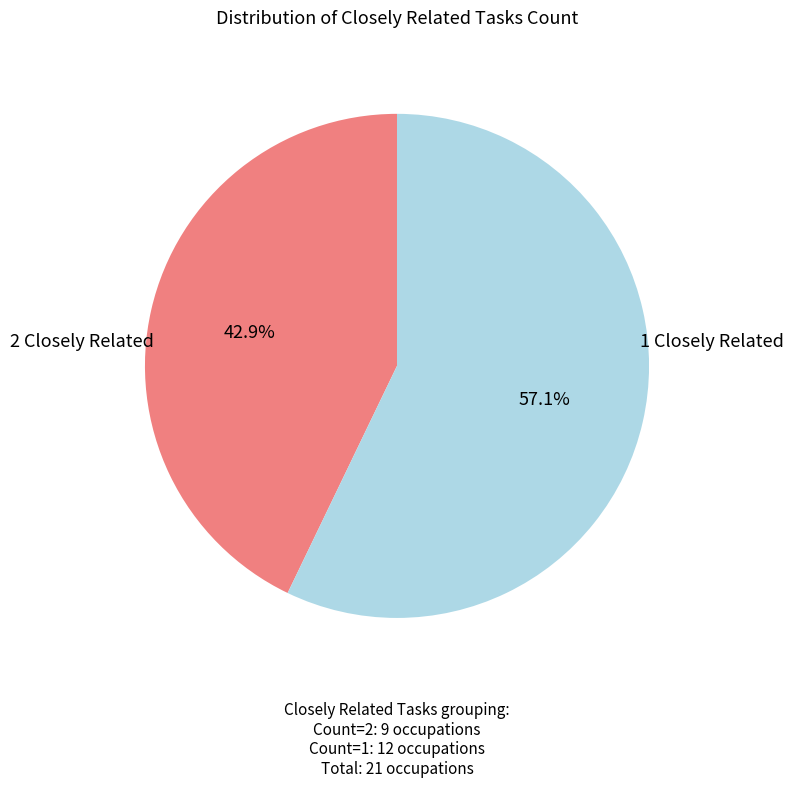

How many slices are in this pie chart?

2